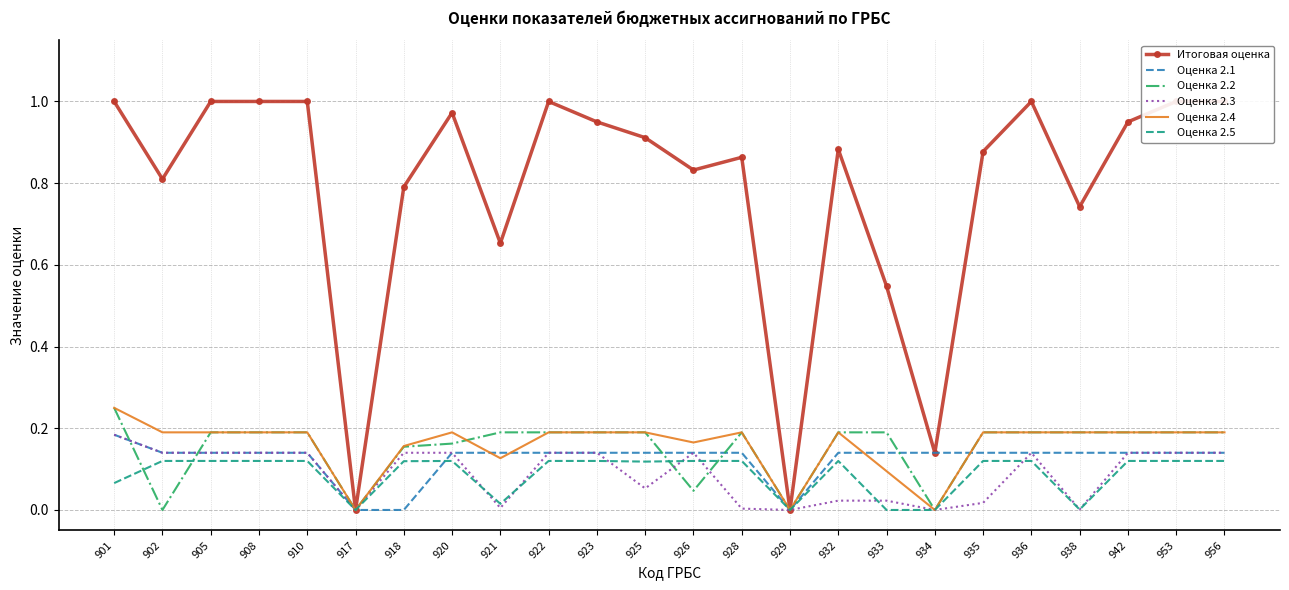

True or false: Оценка 2.3 and Итоговая оценка intersect in this chart.

False